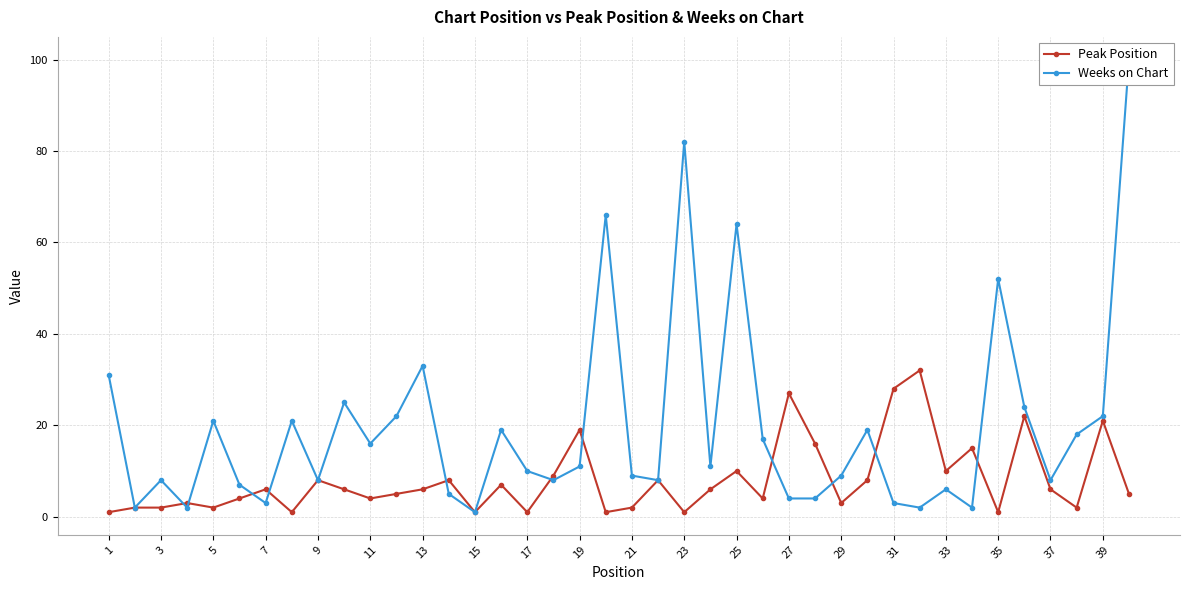

How many data points in Weeks on Chart are above 11?

18